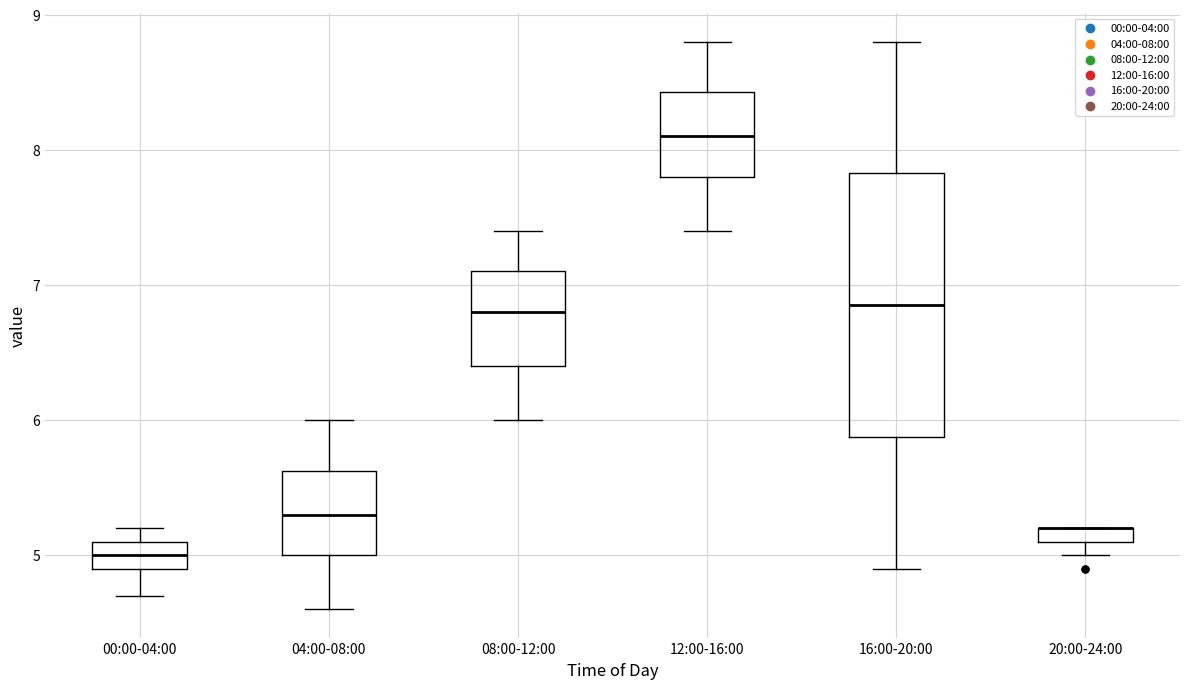

Where does the lower whisker of the box for 16:00-20:00 end on the y-axis? The values are not printed on the chart, so give them approximately, as read against the axis.

4.9